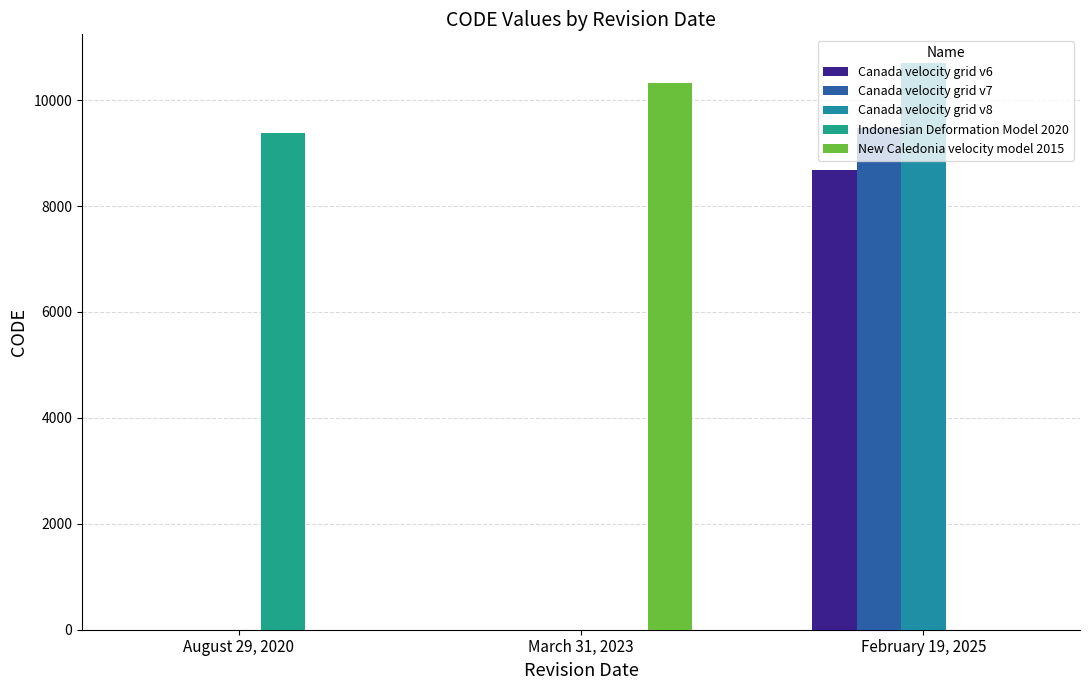

What position from the left is August 29, 2020?

1